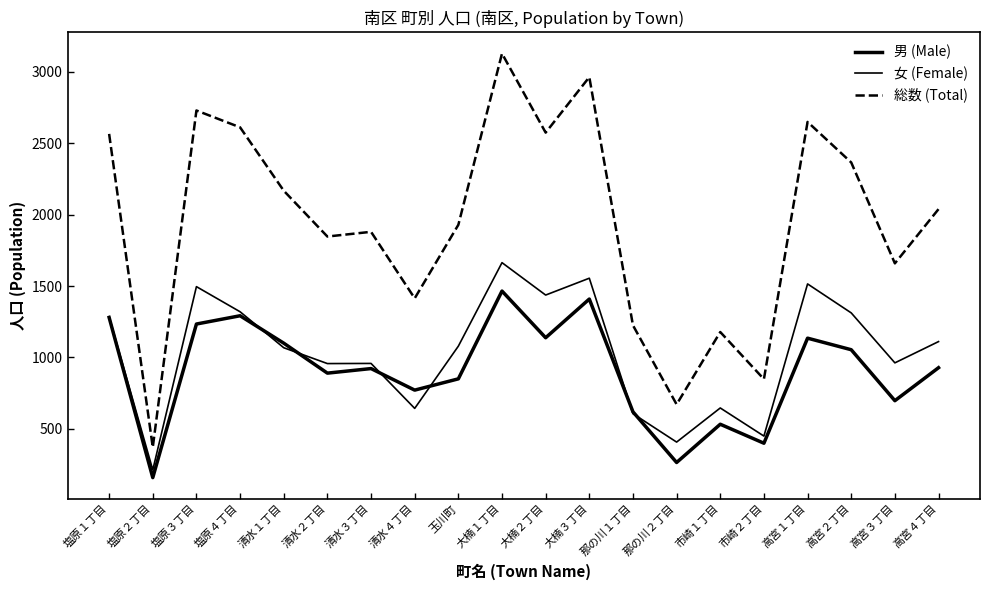

How many lines are shown in the chart?

3